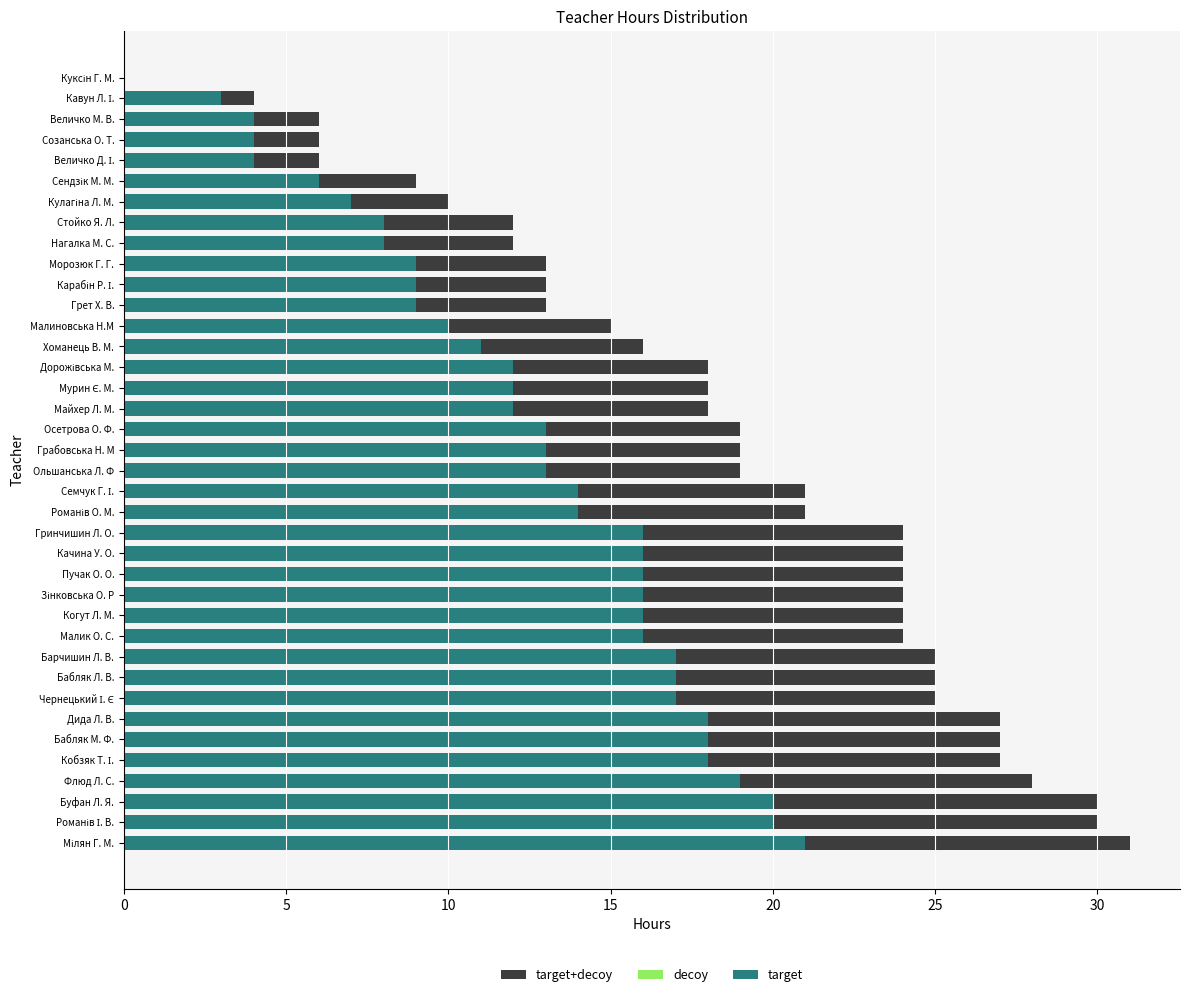

How many data points in target are less than 13?

17